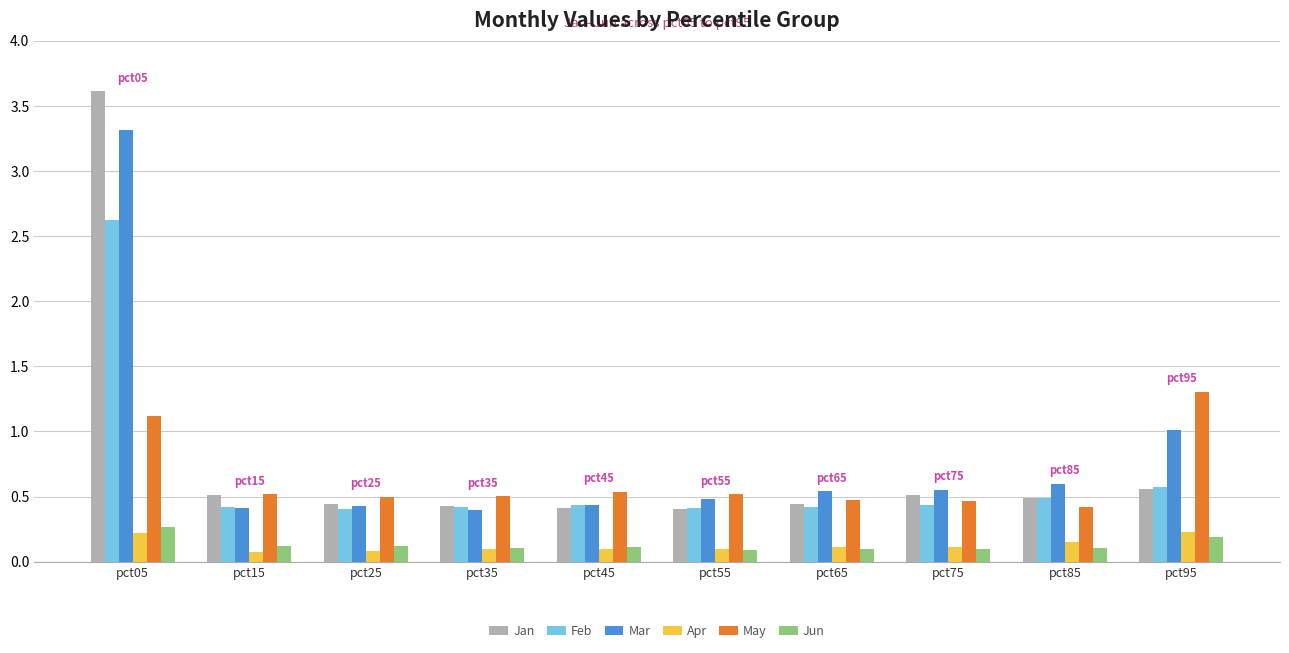

Which series has the widest spread of values?

Jan